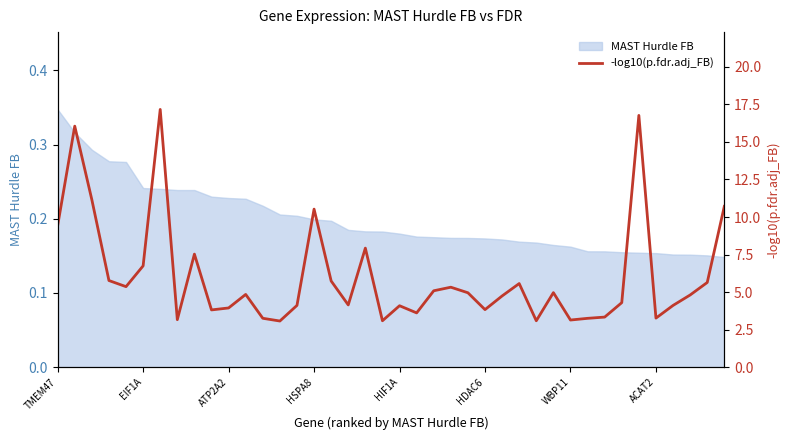

Which category has the highest value in the MAST Hurdle FB series?

TMEM47